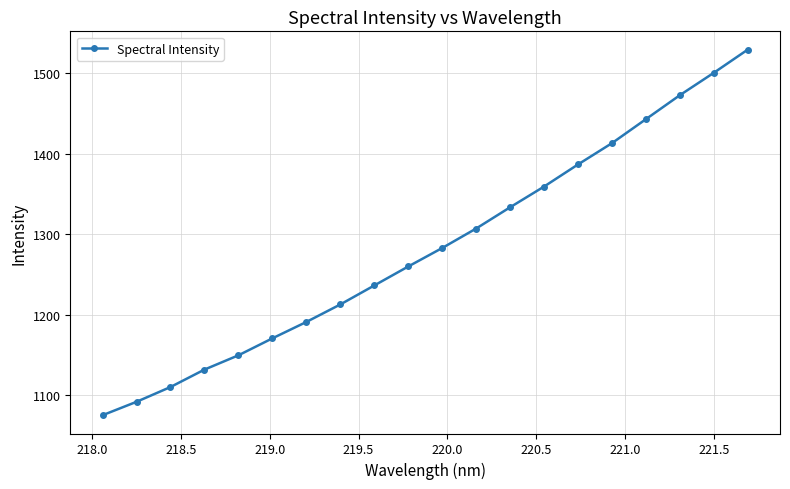

What is the value of the 5th point from the left?

1149.7